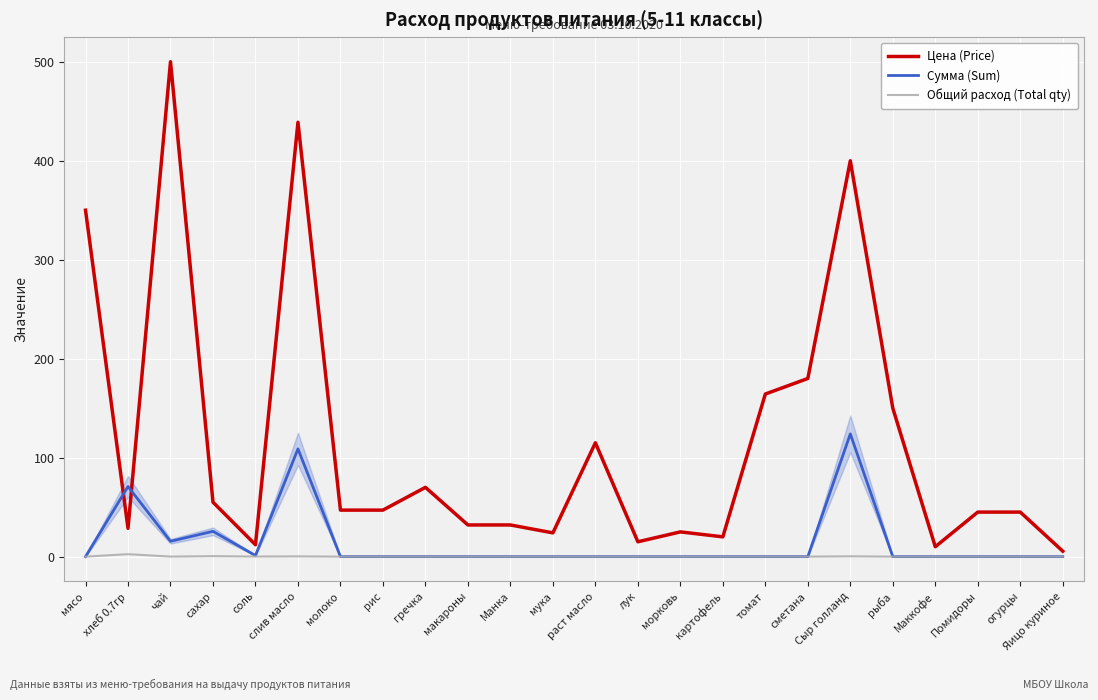

What is the average value of the Цена (Price) series?

117.1